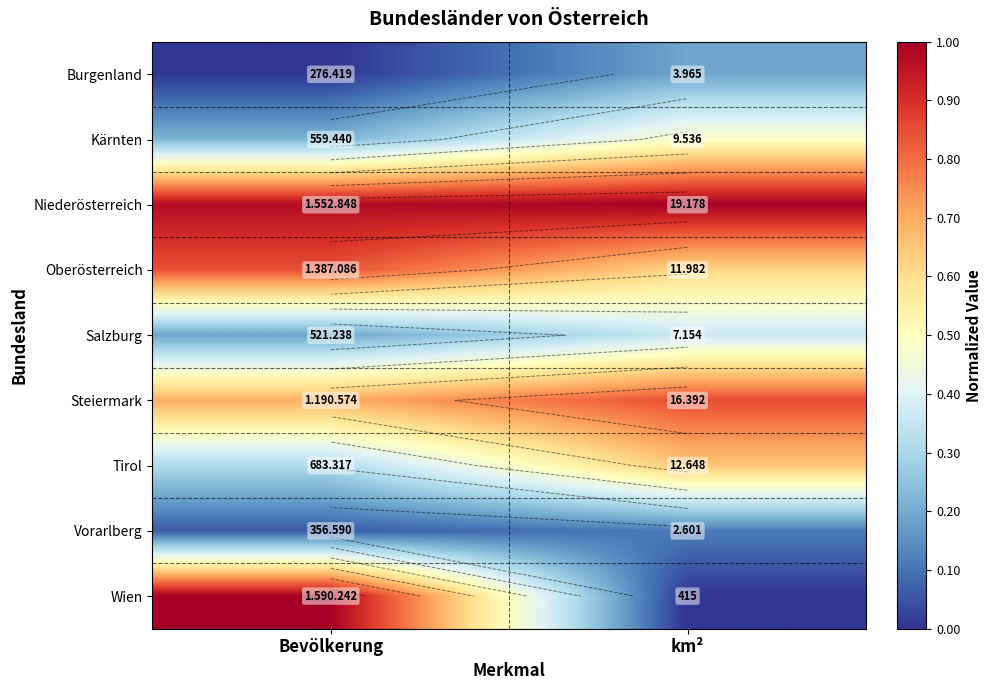

The Kärnten series shows 0.2 at km². True or false?

False